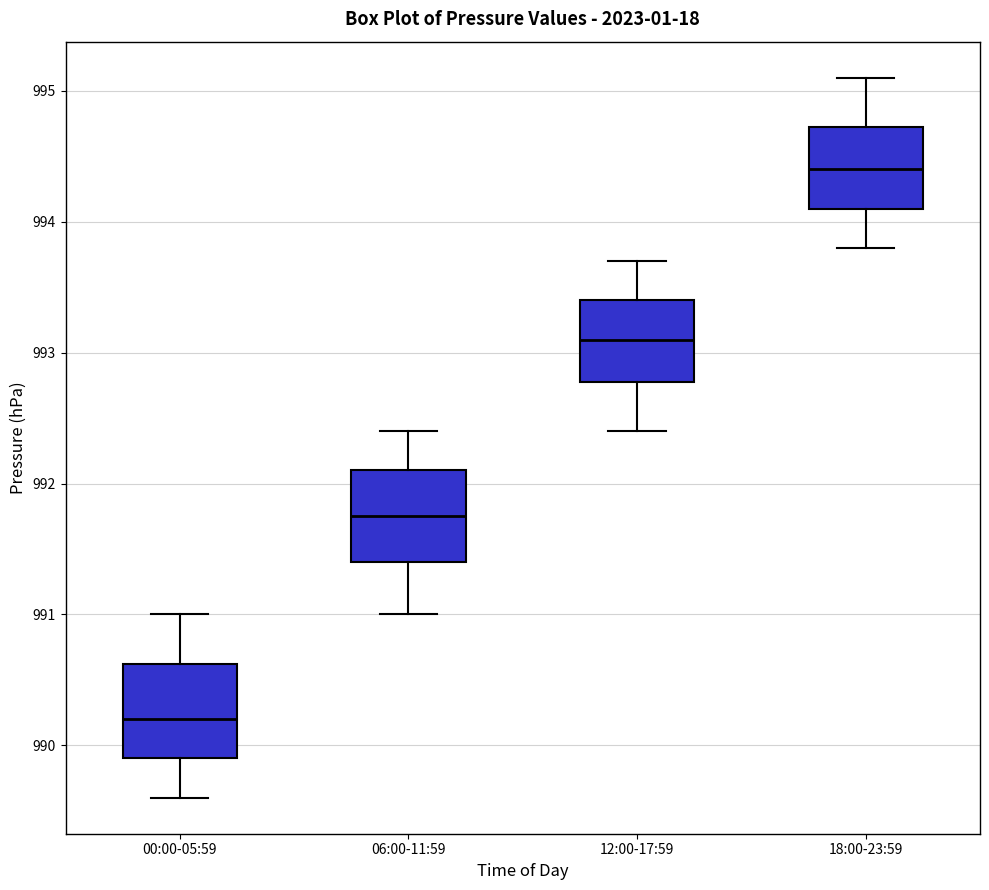

Which box's median line is the lowest?

00:00-05:59